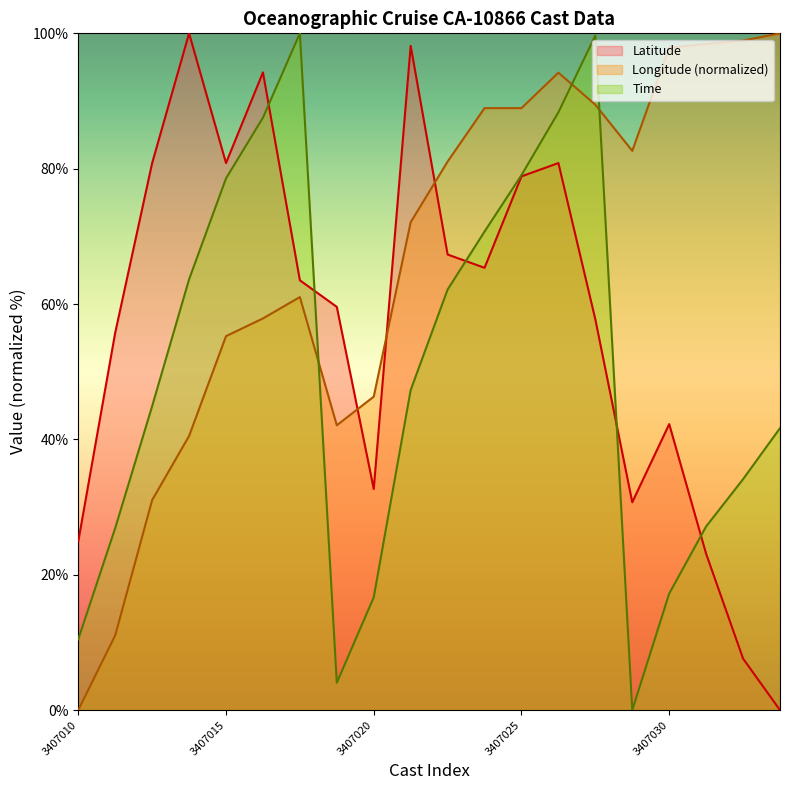

What is the sum of all Latitude values?

1144.3